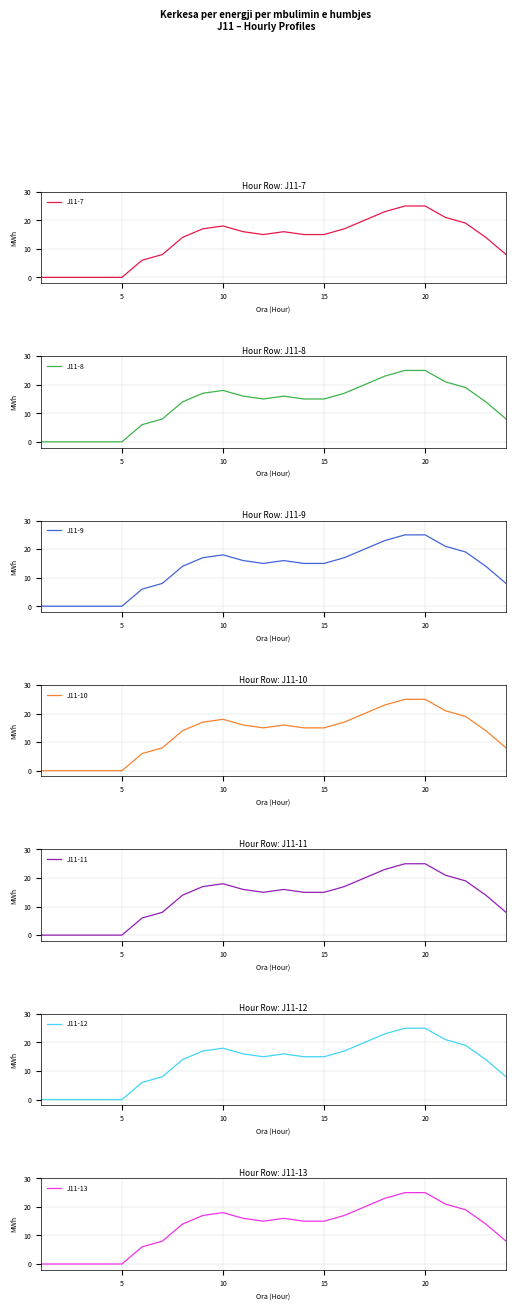

True or false: J11-7 has a value of 9 at 20.

False